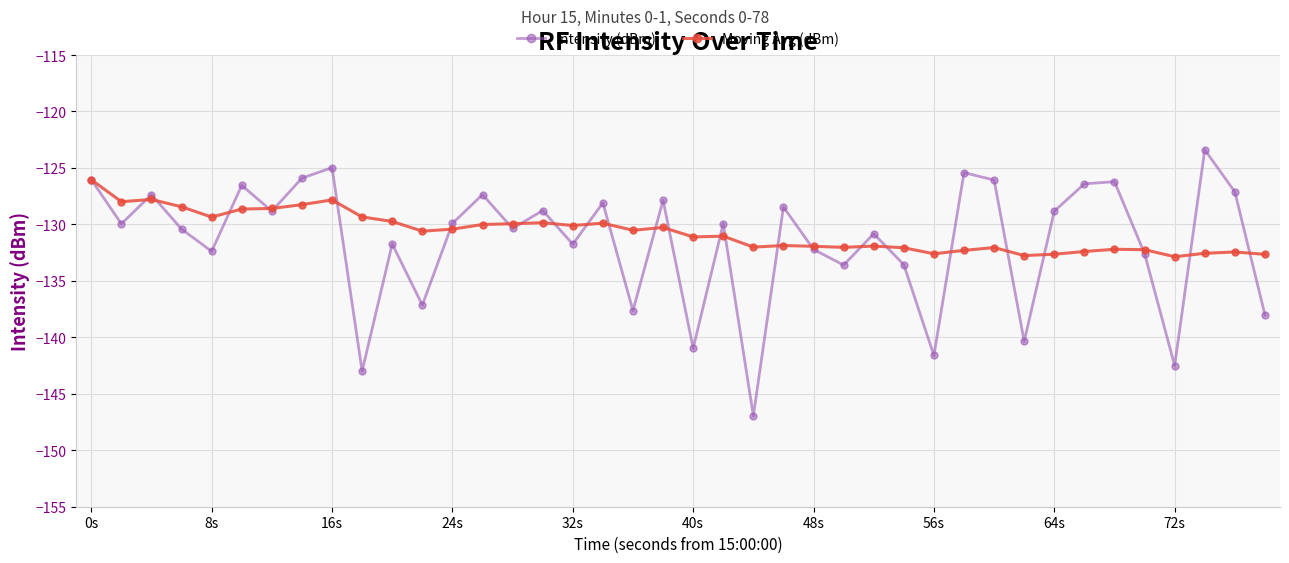

List the series in order of their peak value, highest first.

Intensity (dBm), Moving Avg (dBm)